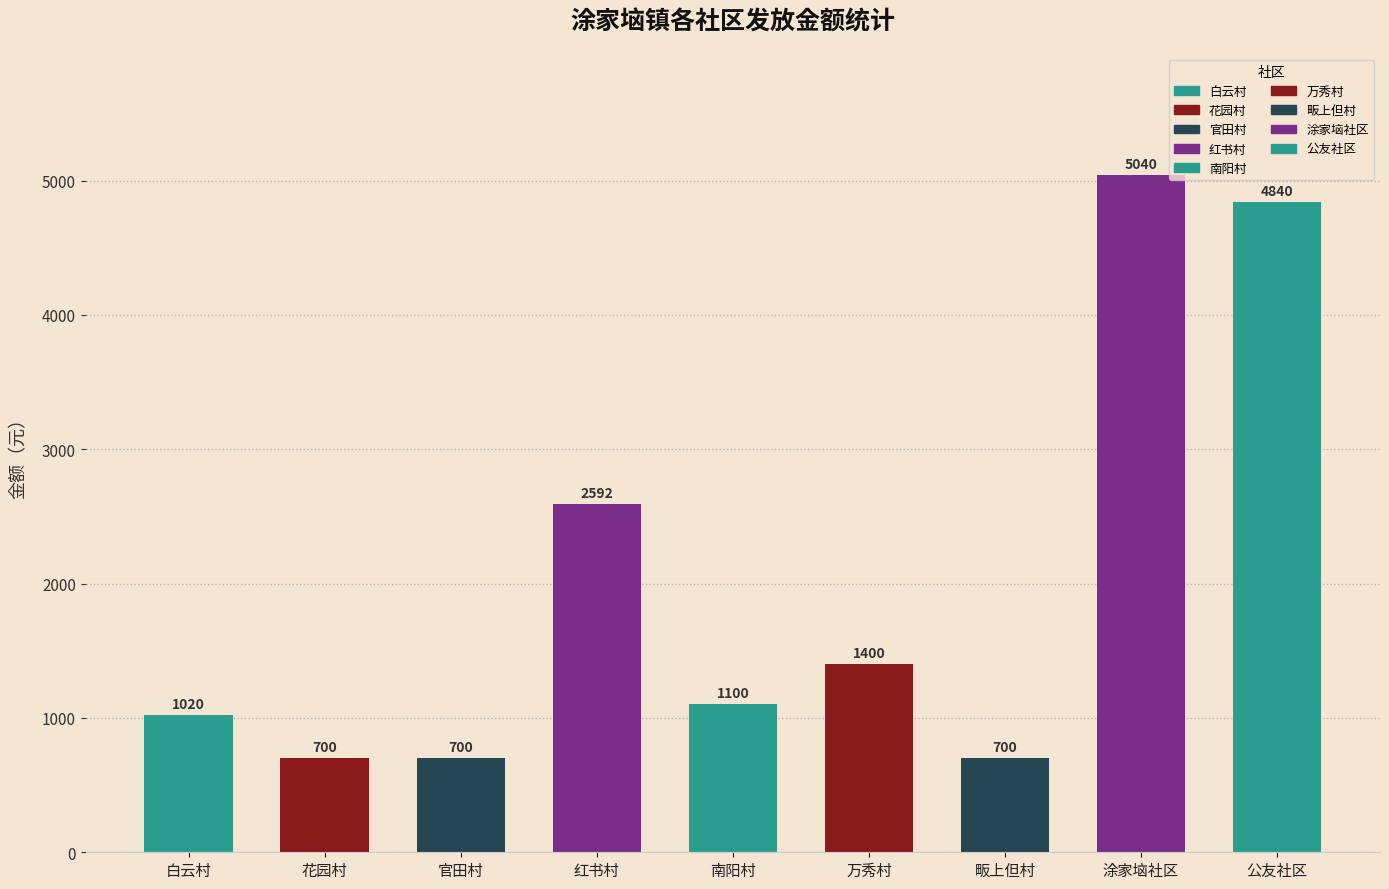

Reading left to right, extract all data points from this chart.

1020	700	700	2592	1100	1400	700	5040	4840